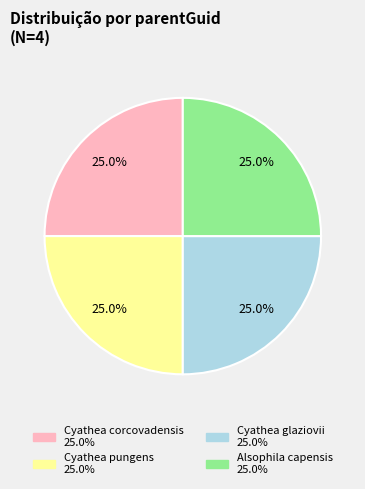

Is it true that Alsophila capensis is 25% of the pie?

True